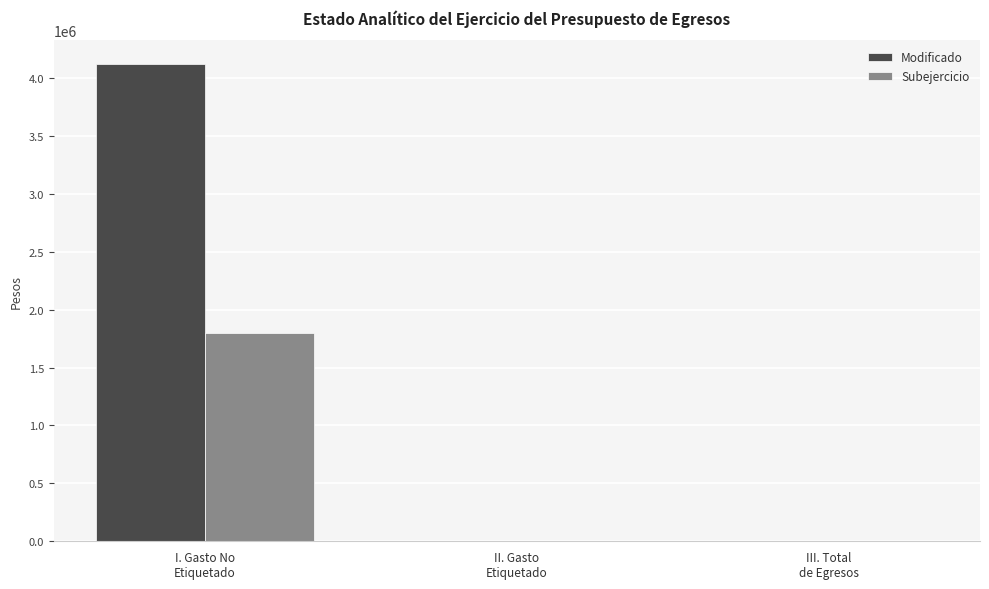

How many data points does each series have?

3